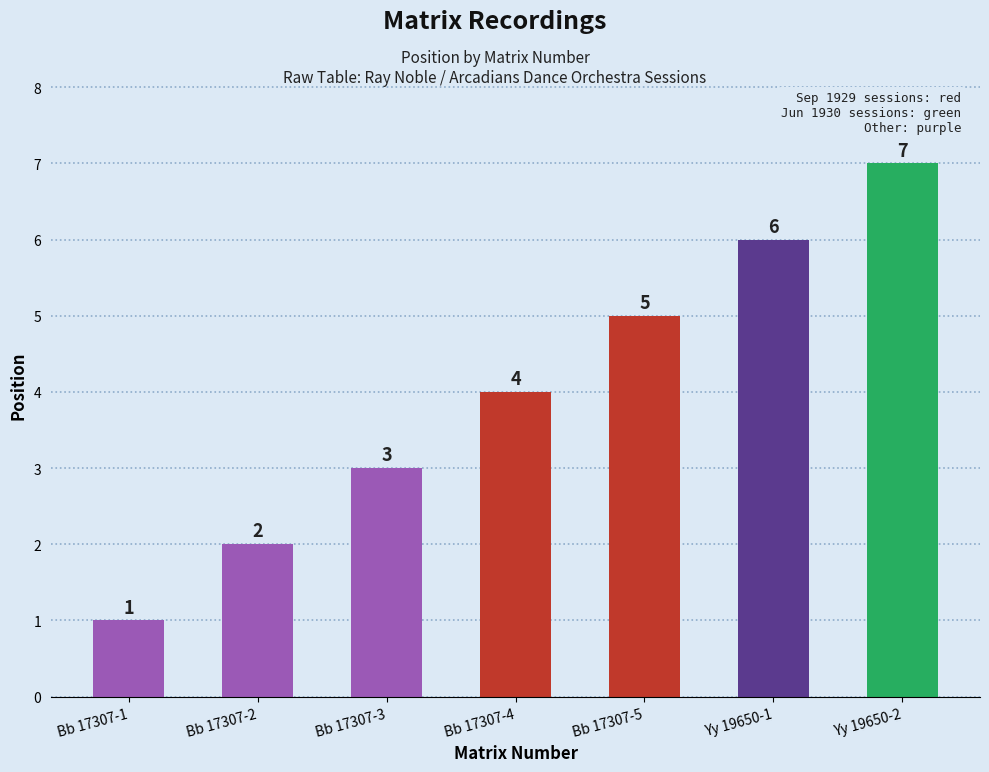

The value at Bb 17307-3 is 3. True or false?

True